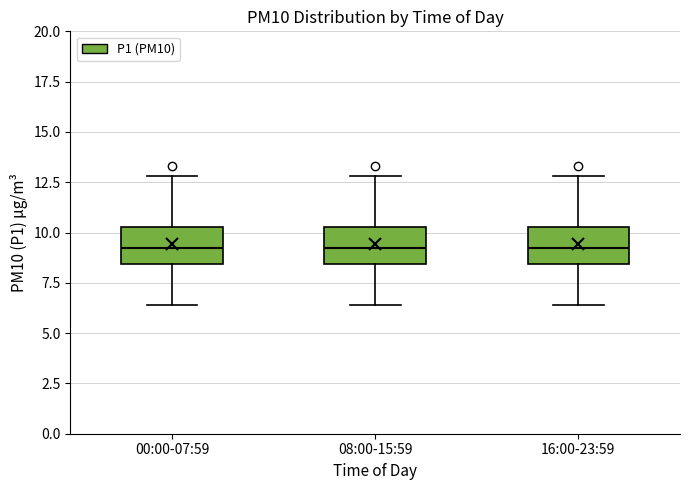

Where does the lower whisker of the box for 16:00-23:59 end on the y-axis? The values are not printed on the chart, so give them approximately, as read against the axis.

6.5